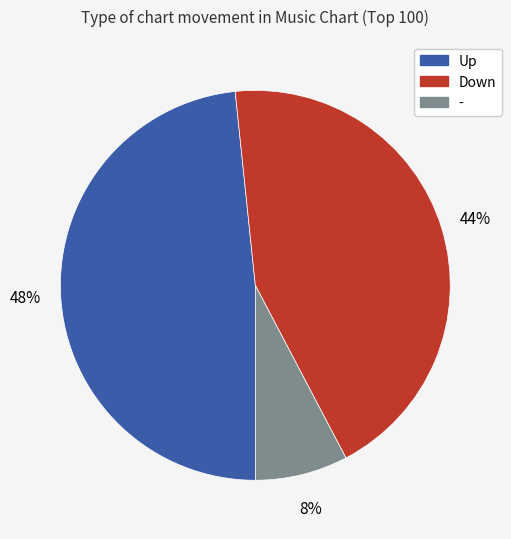

Is there a majority slice in this chart?

No